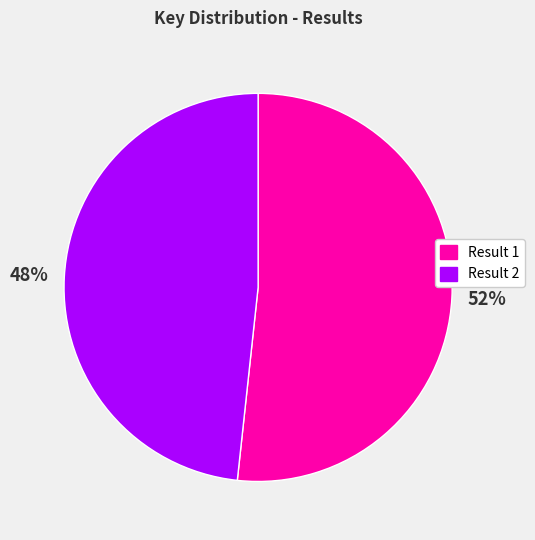

How many slices are in this pie chart?

2